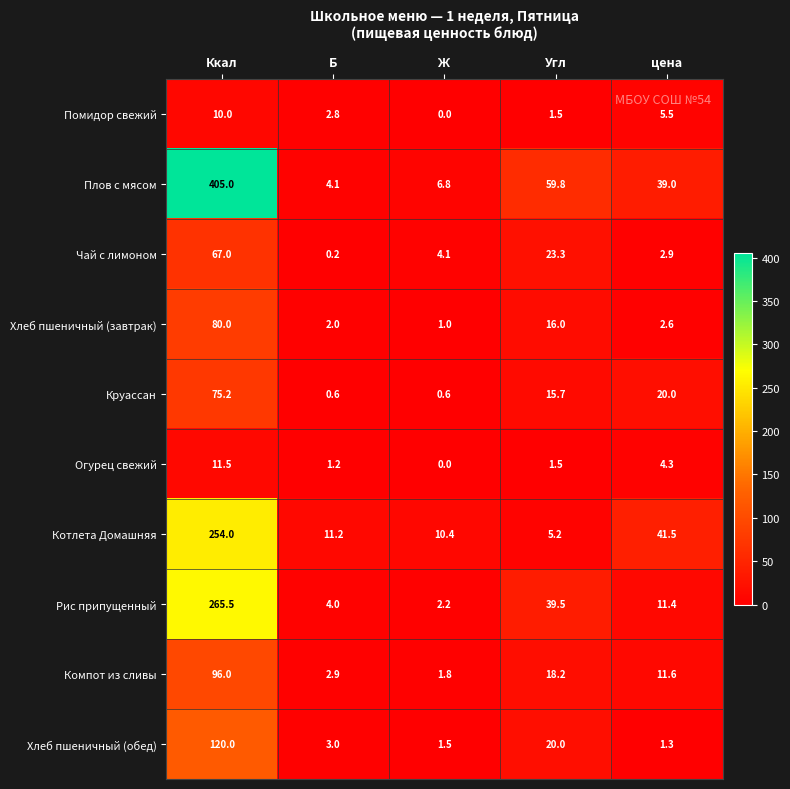

The Компот из сливы series shows 1.8 at Ж. True or false?

True